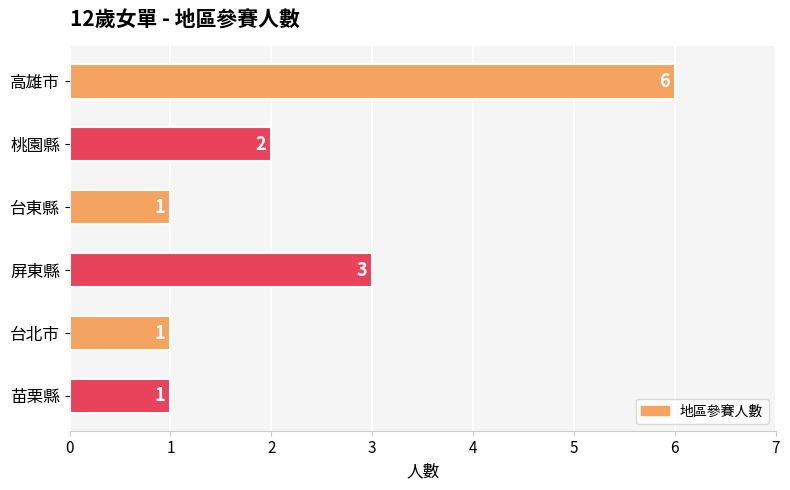

At which label is the value closest to 3?

屏東縣